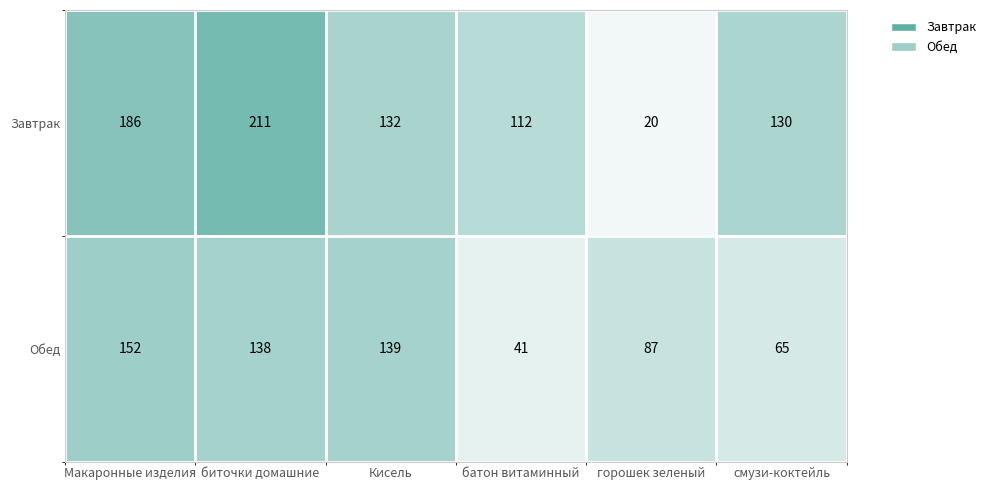

Reading right to left, list all the values displayed in this chart.

Завтрак: смузи-коктейль=130	горошек зеленый=20	батон витаминный=112	Кисель=132	биточки домашние=211	Макаронные изделия=186
Обед: смузи-коктейль=65	горошек зеленый=87	батон витаминный=41	Кисель=139	биточки домашние=138	Макаронные изделия=152